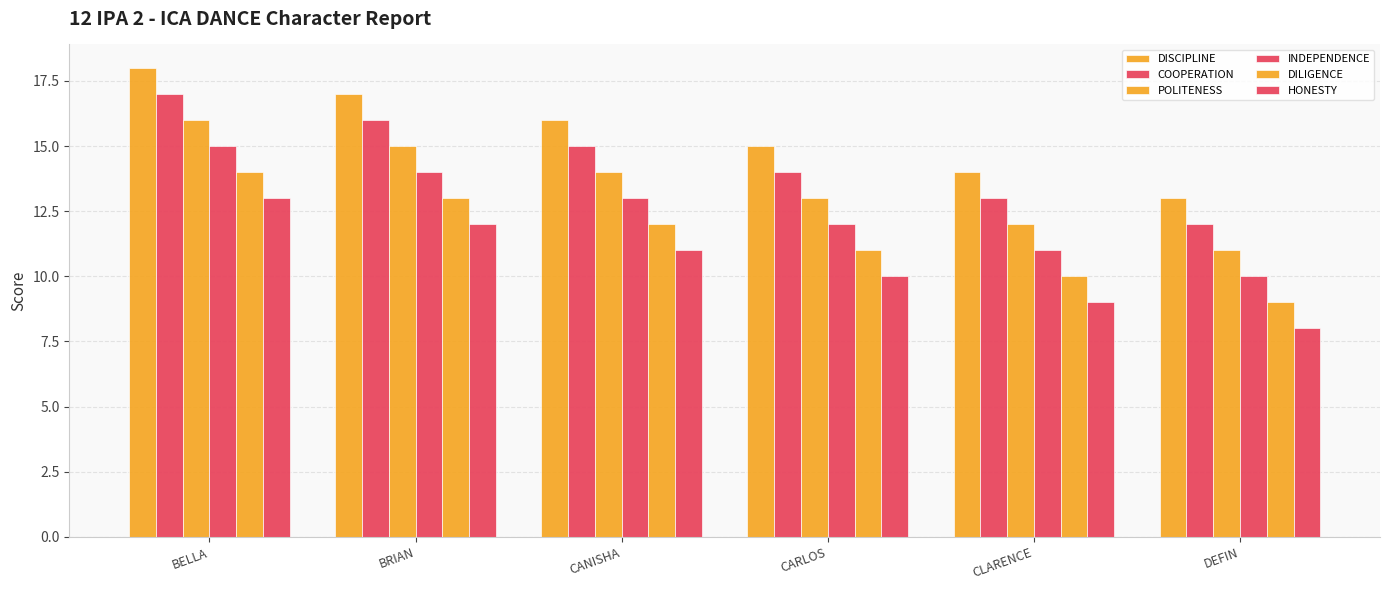

How many bars are there in total?

36